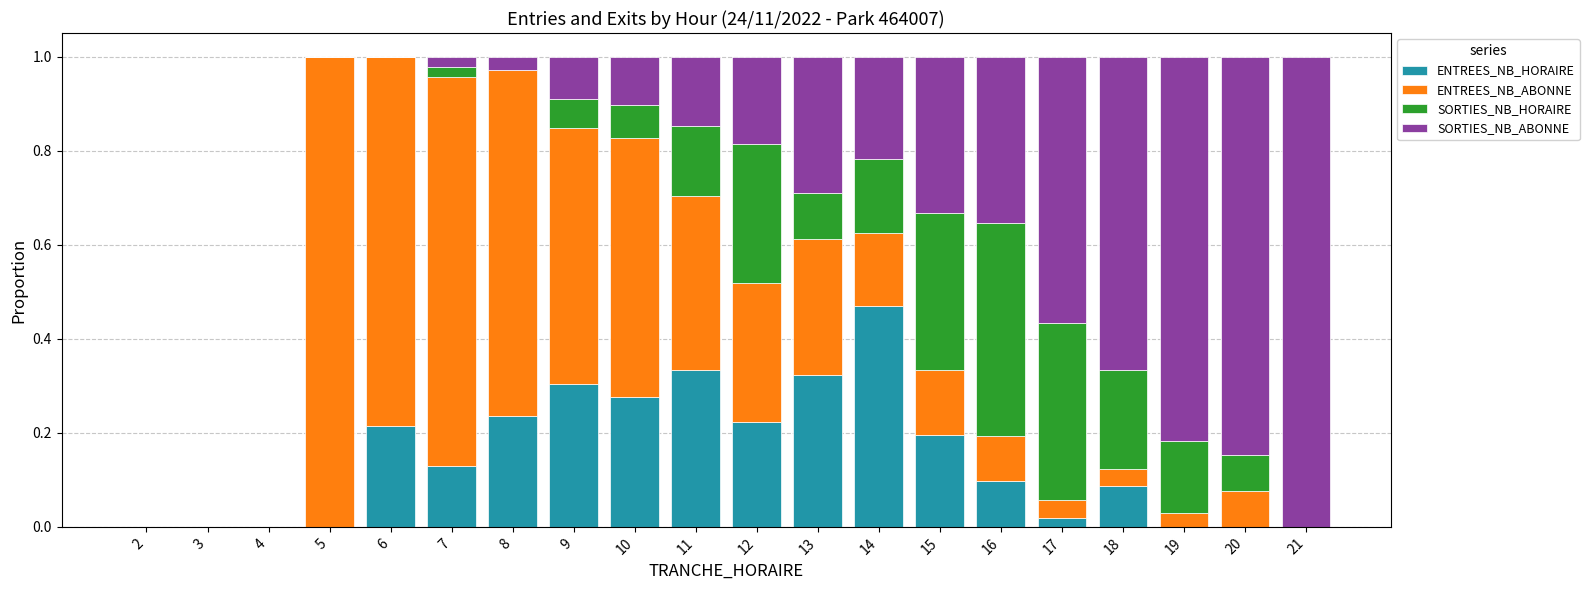

Which category has the highest value in the ENTREES_NB_HORAIRE series?

14